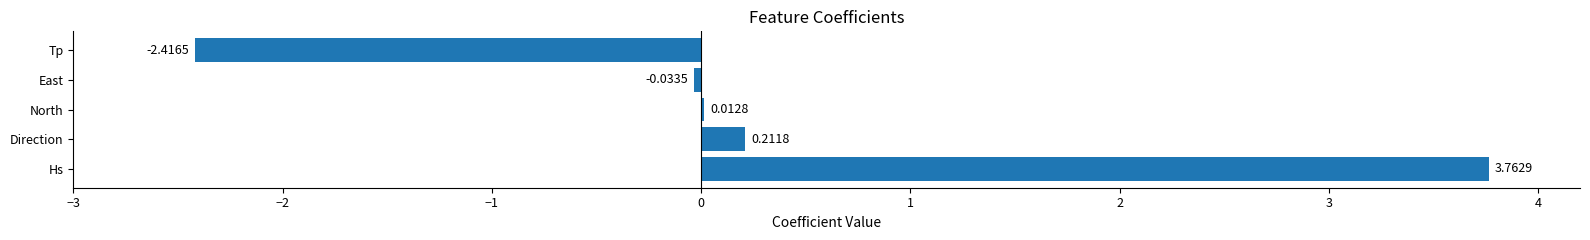

Which label corresponds to the largest value in the chart?

Hs